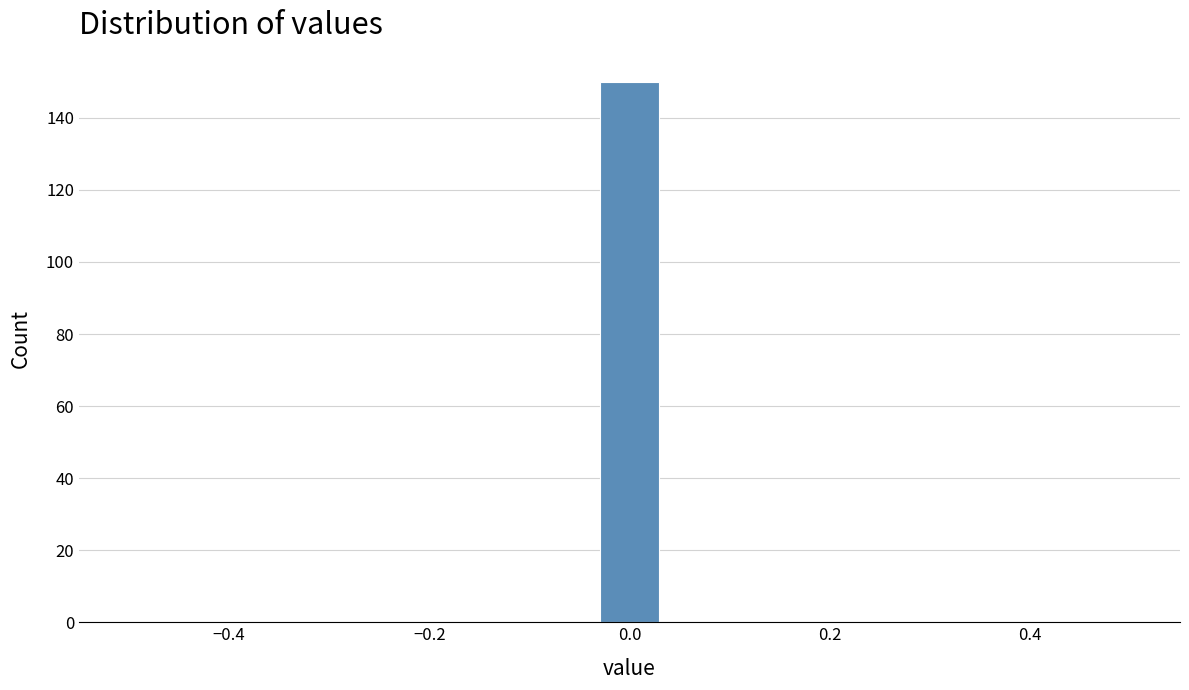

Around what value on the x-axis is the tallest bar? Give the approximate position of its centre, as read against the axis.

0.00